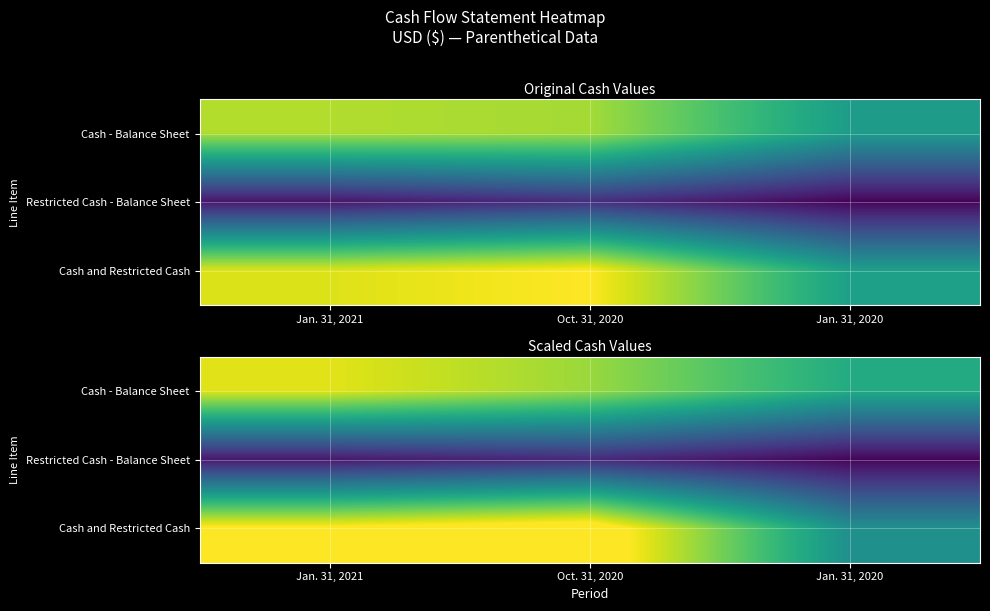

The value of Restricted Cash - Balance Sheet at Jan. 31, 2020 is 48245.4. True or false?

True